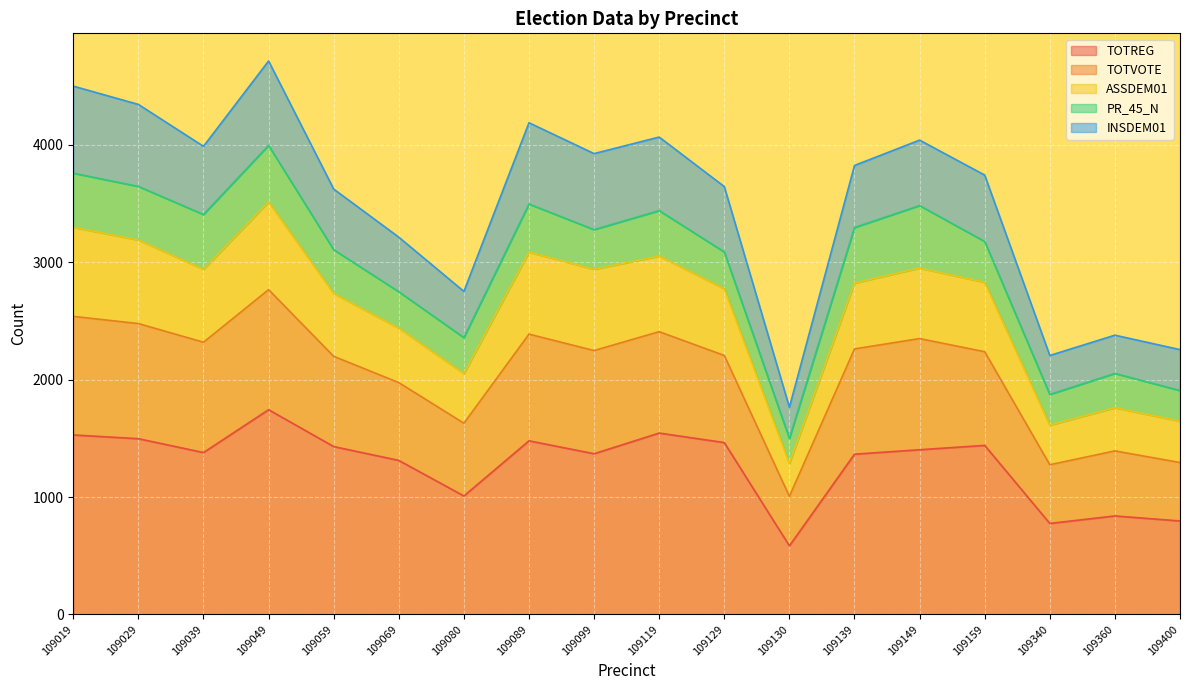

What is the sum of all TOTREG values?

22959